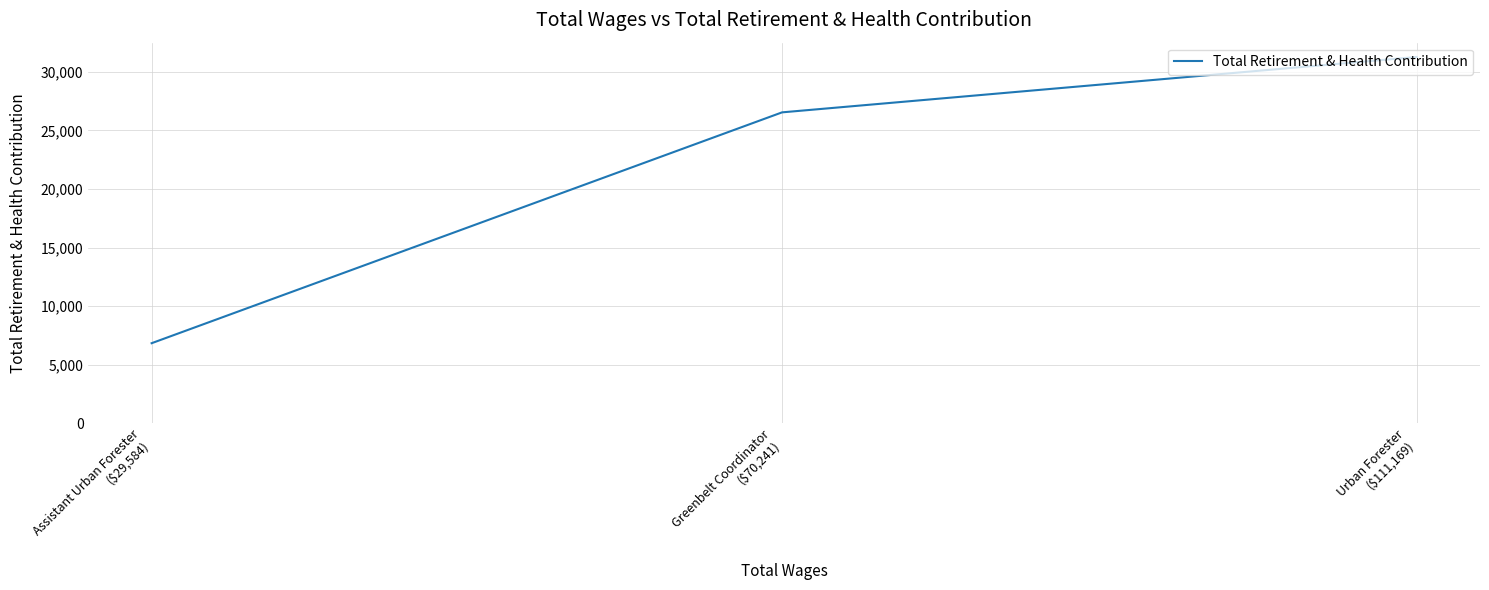

How many data points are less than 26544?

1